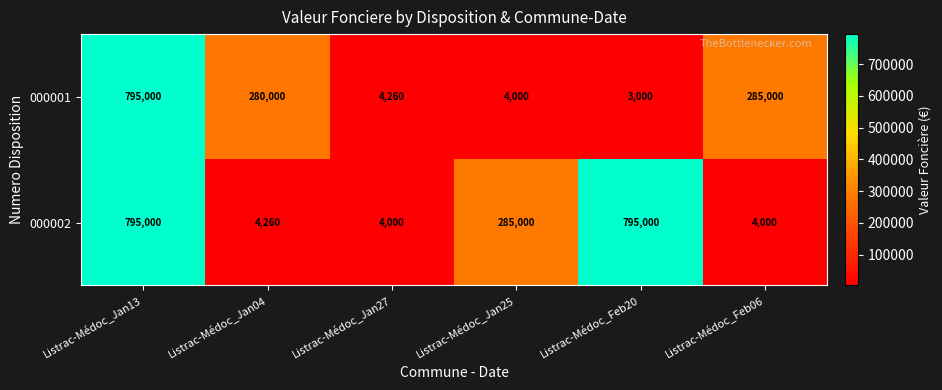

What is the difference between the maximum and minimum values in the 000002 series?

791000